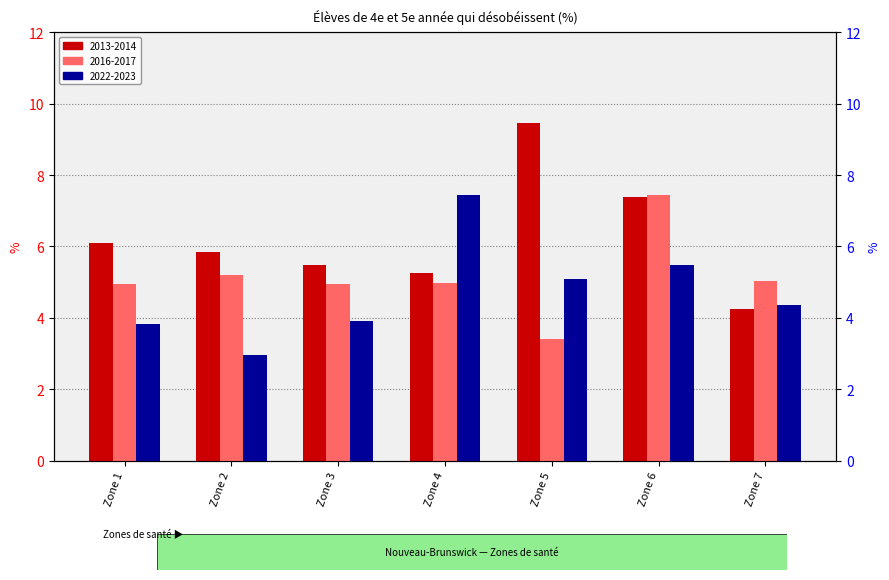

What is the total value across all series at Zone 5?

17.9